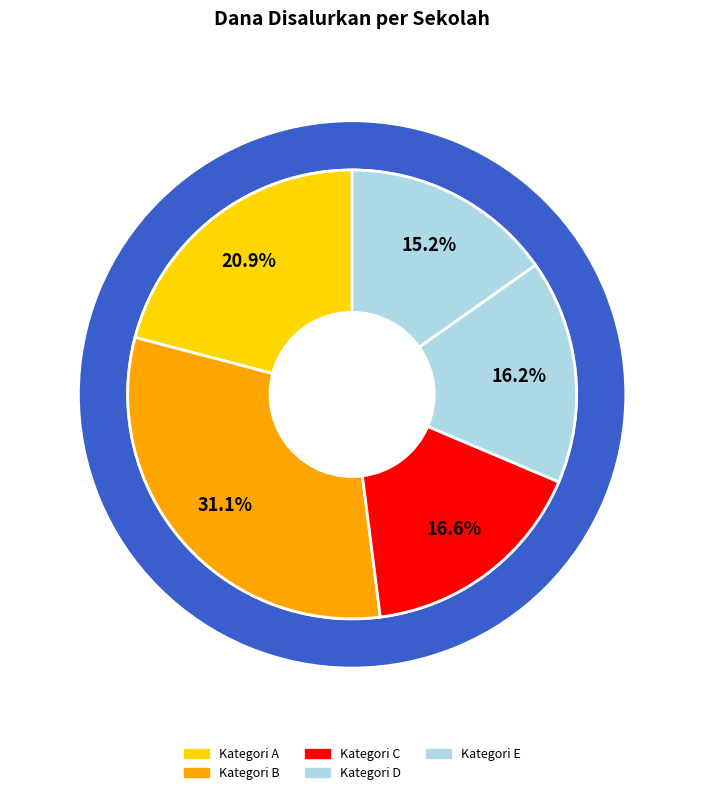

Is there a majority slice in this chart?

No